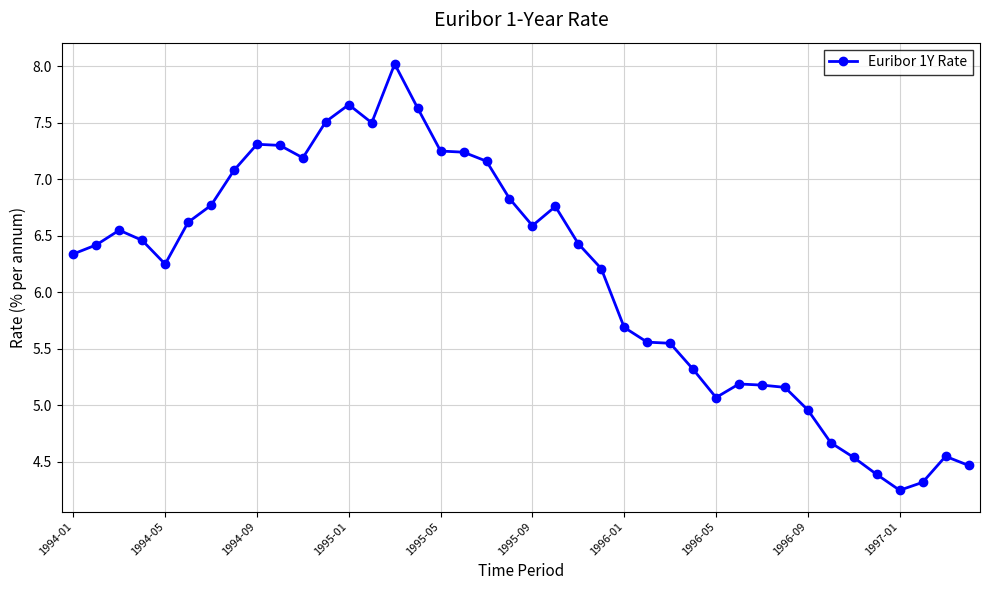

True or false: the data has more than 0 interior local peaks.

True